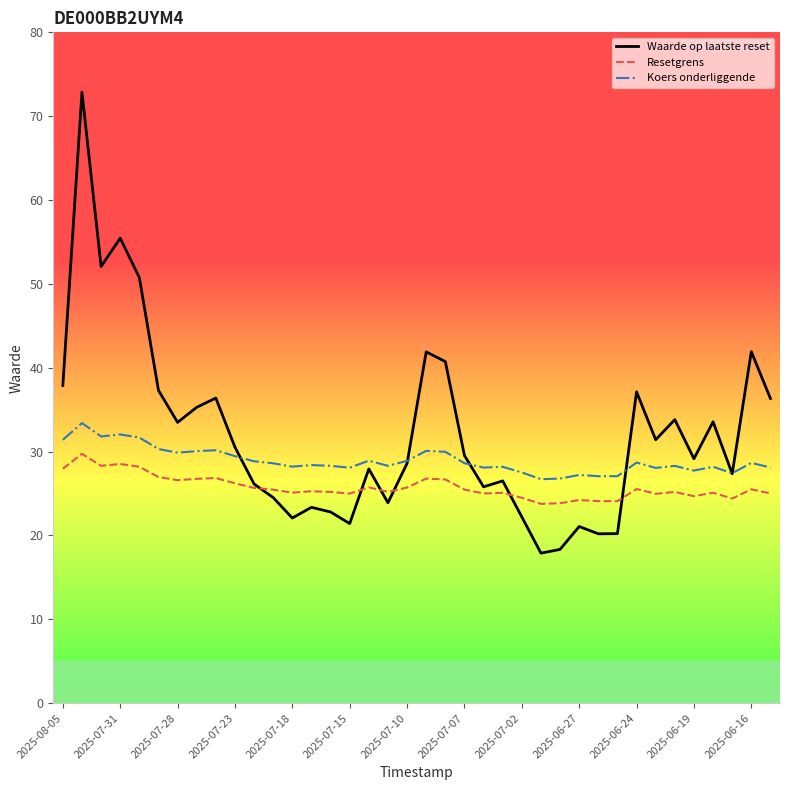

How many lines are shown in the chart?

3